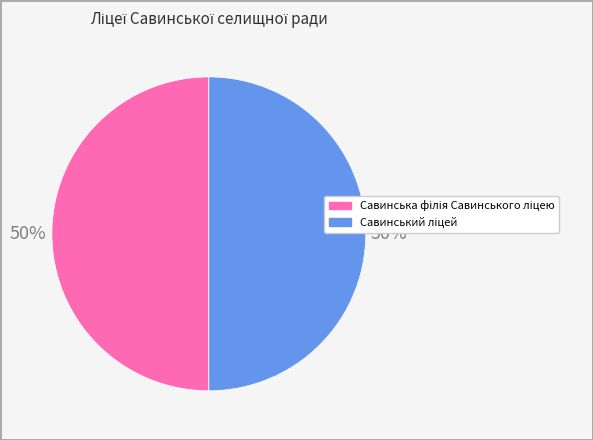

To the nearest percent, what is the average slice percentage?

50%